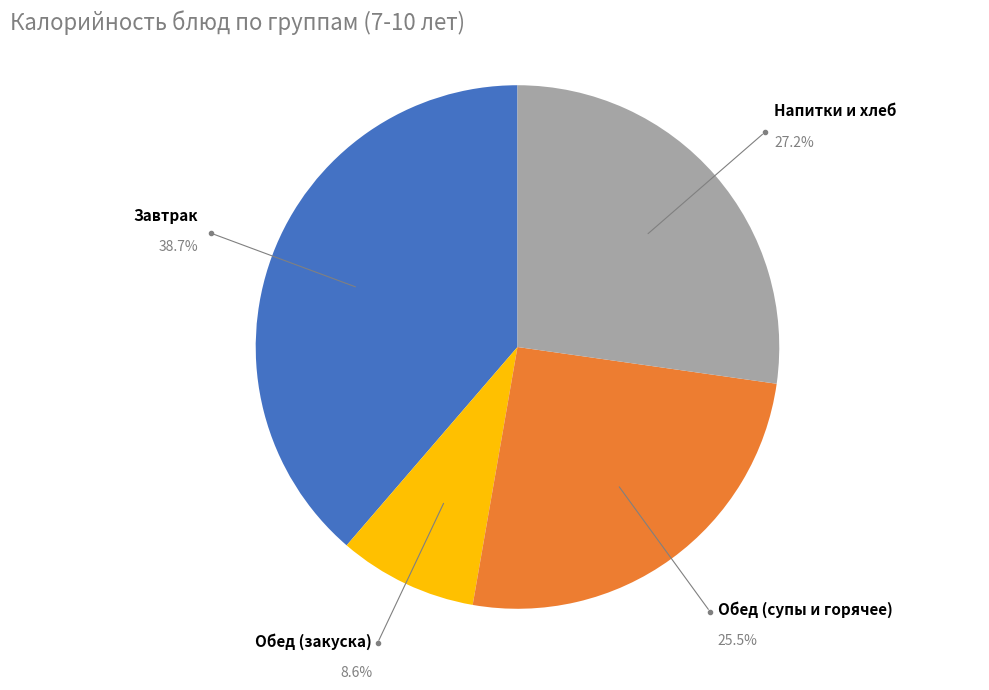

How many slices are in this pie chart?

4